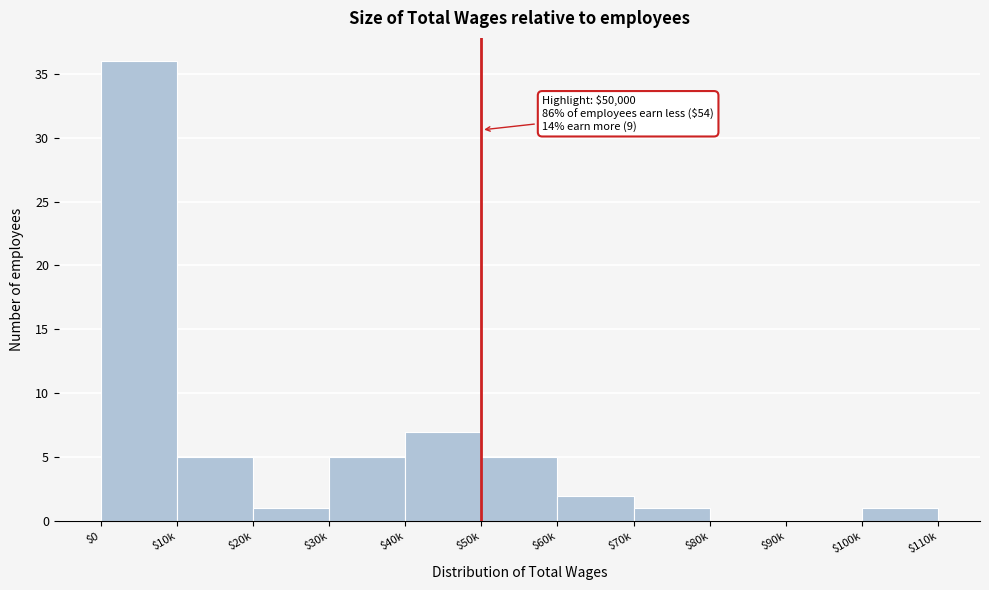

Is it true that the value at $100k is 1?

True